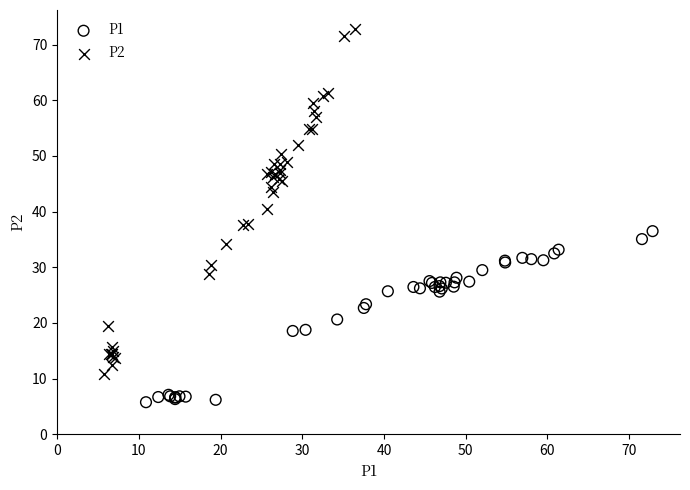

Which series has the largest Y range (max minus min)?

P2